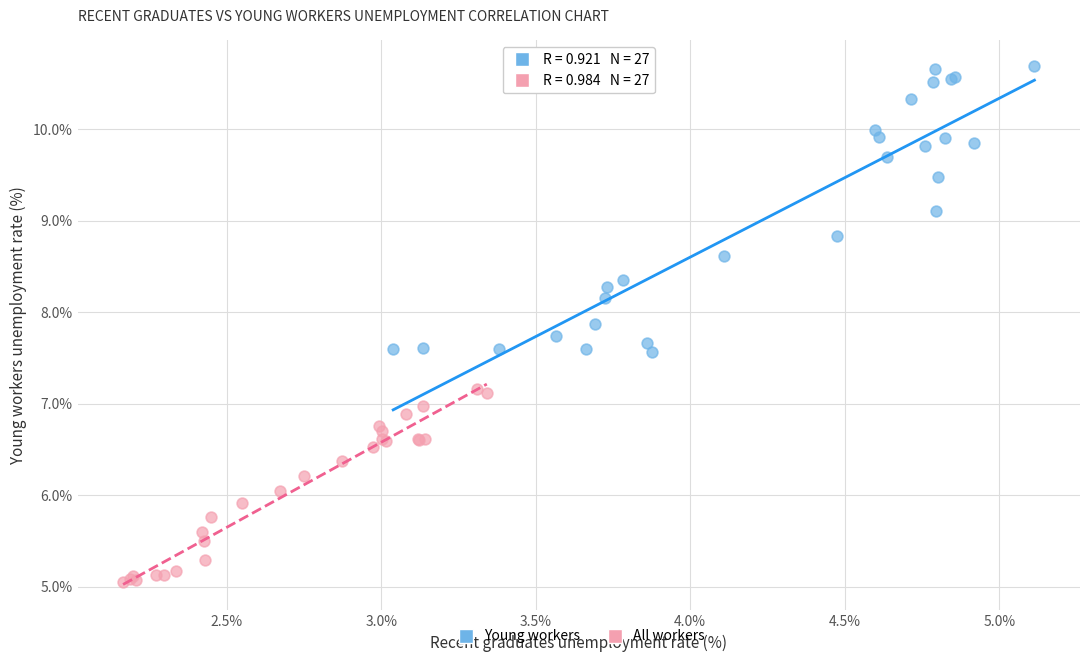

Which series has the widest spread of Y values?

Young workers